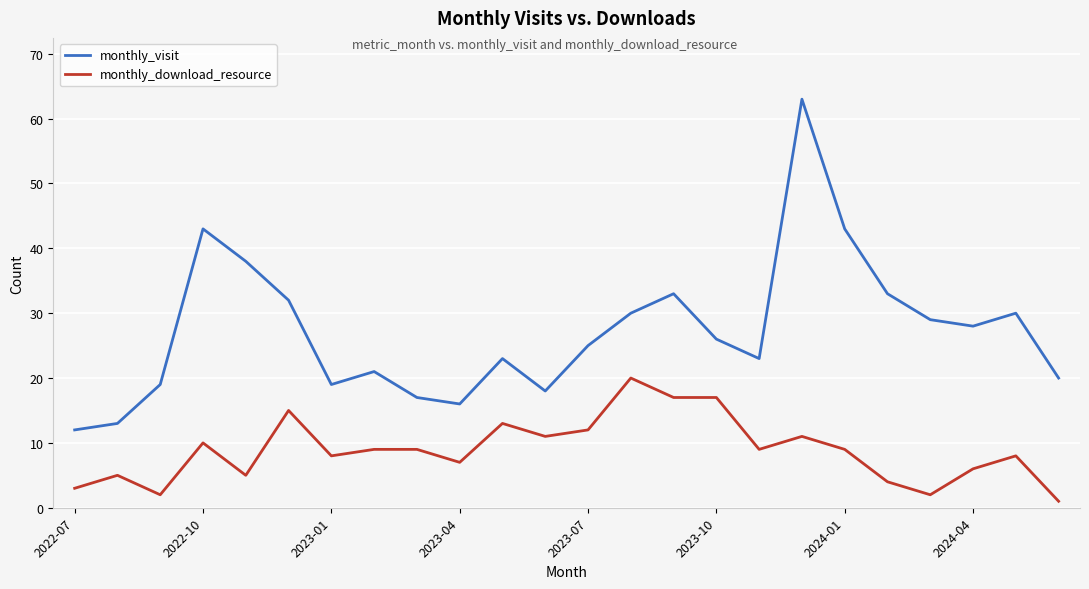

What is the difference between the maximum and minimum values in the monthly_download_resource series?

19